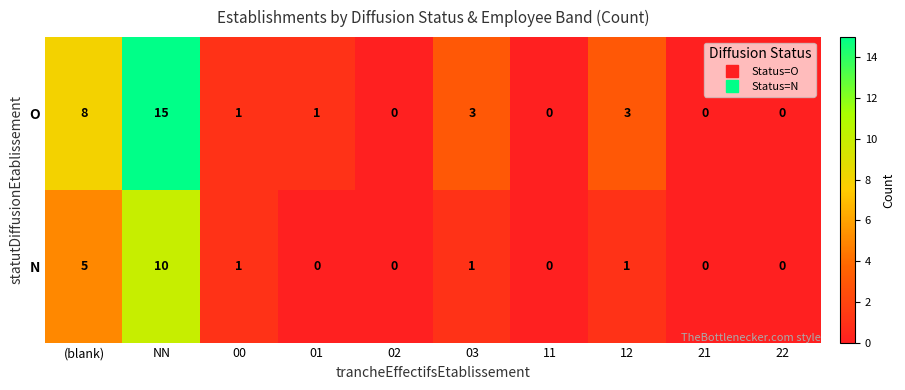

Reading left to right, transcribe all the data shown in this chart.

O: (blank)=8	NN=15	00=1	01=1	02=0	03=3	11=0	12=3	21=0	22=0
N: (blank)=5	NN=10	00=1	01=0	02=0	03=1	11=0	12=1	21=0	22=0